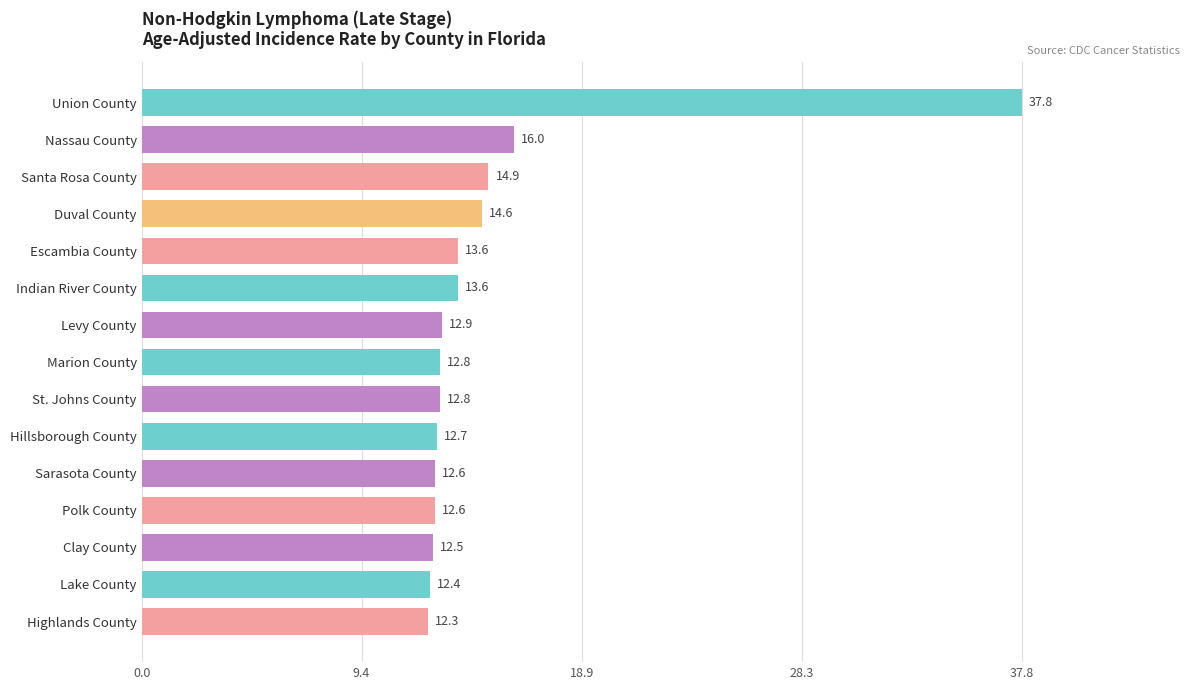

Between Santa Rosa County and Marion County, which is larger?

Santa Rosa County